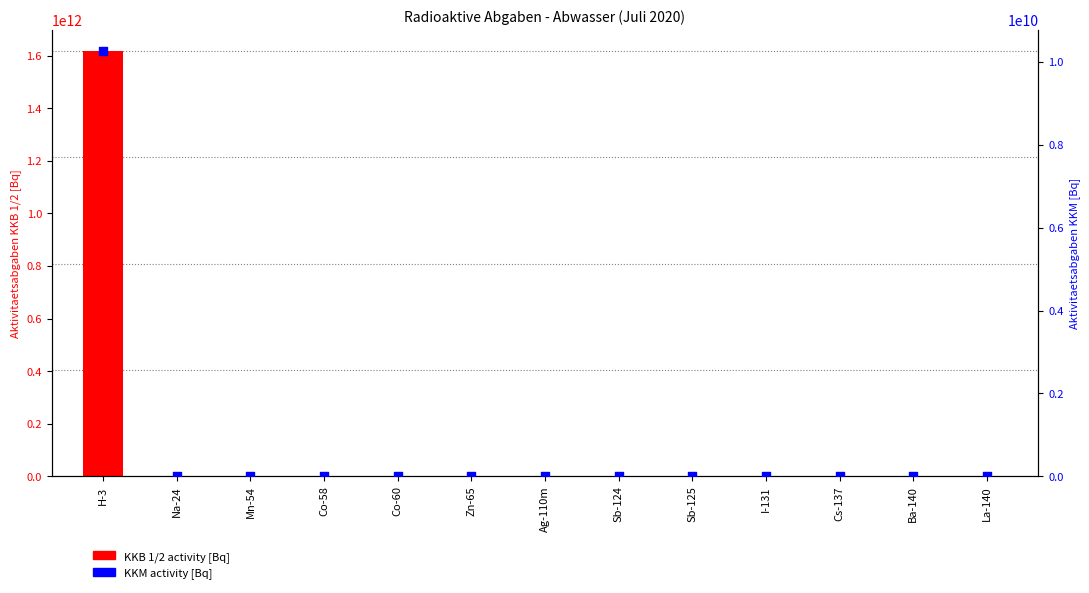

Which series contains the highest Y value?

KKB 1/2